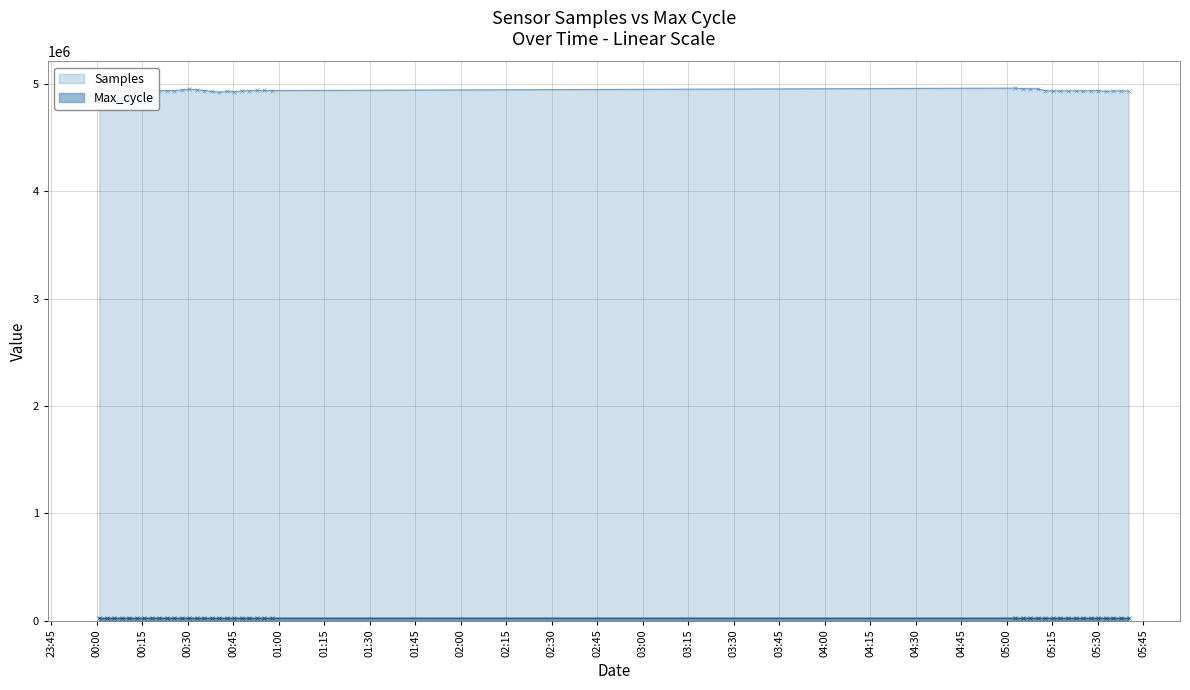

What is the maximum value for Max_cycle?

21018